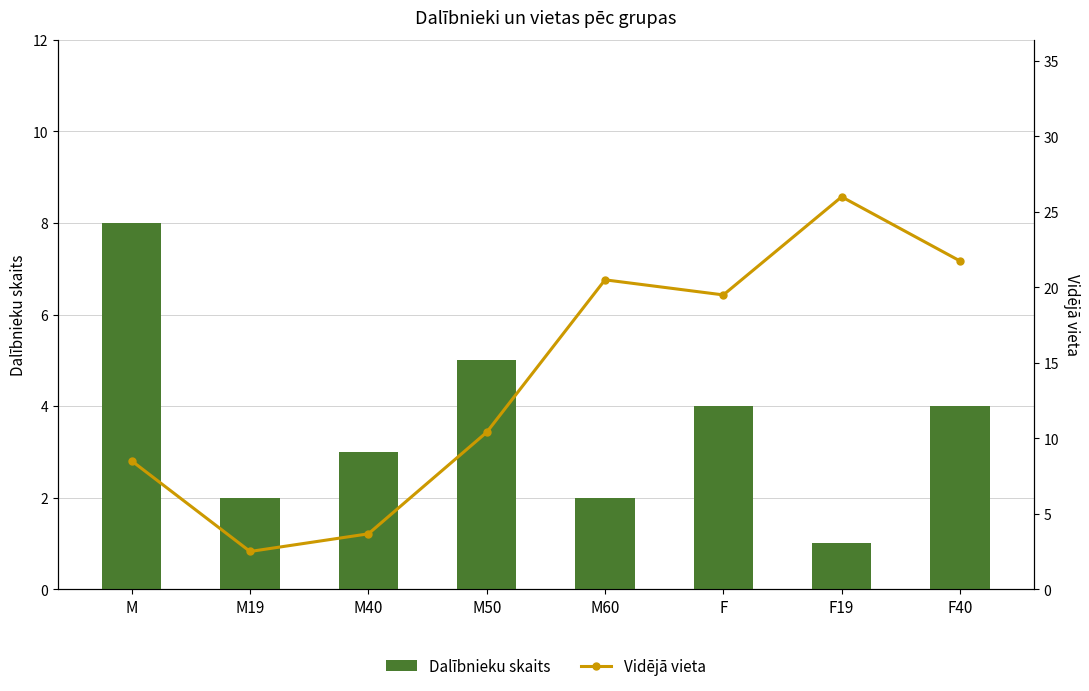

The Vidējā vieta series shows 26.8 at F. True or false?

False